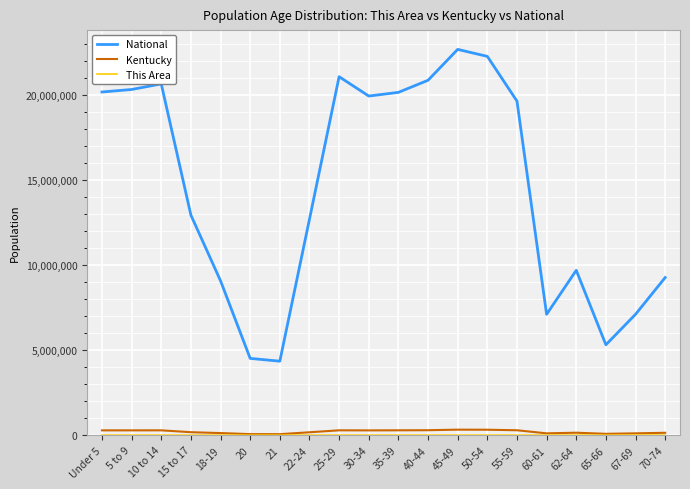

Which label corresponds to the largest value in the chart?

45-49